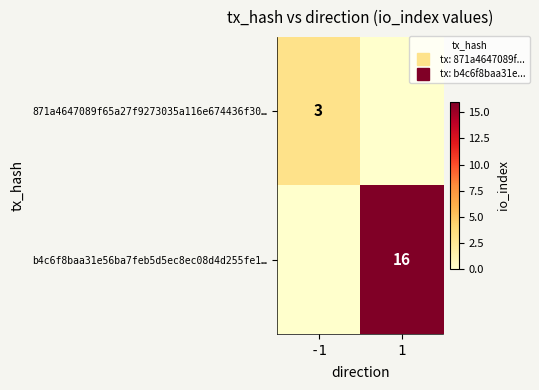

At which category does the chart reach its peak across all series?

1